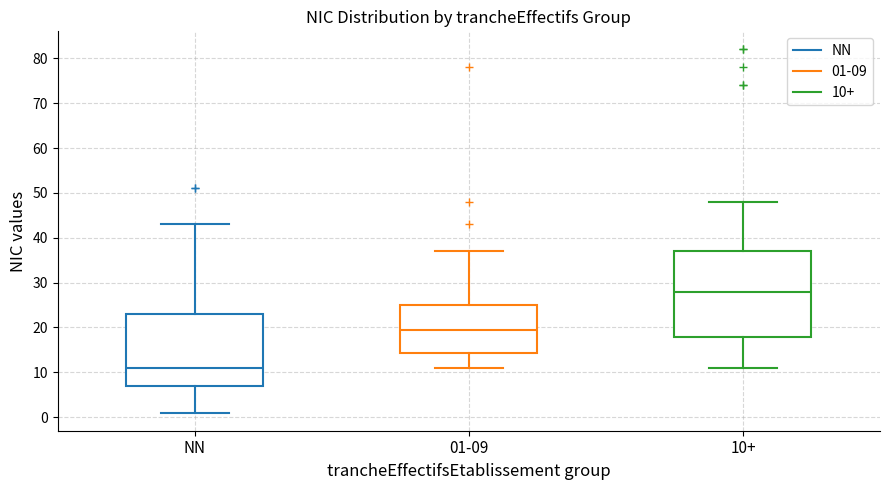

Which box's median line is the lowest?

NN